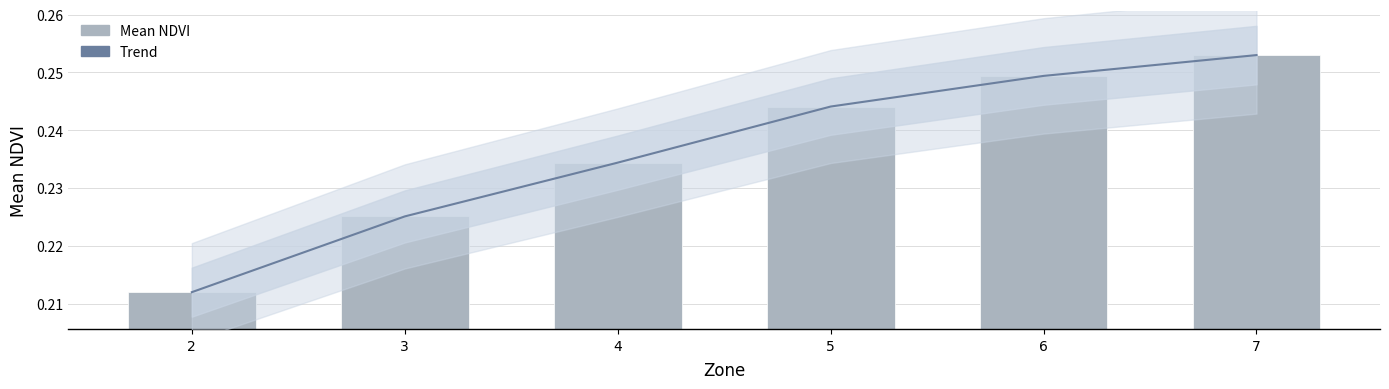

What is the minimum value for Trend?

0.2